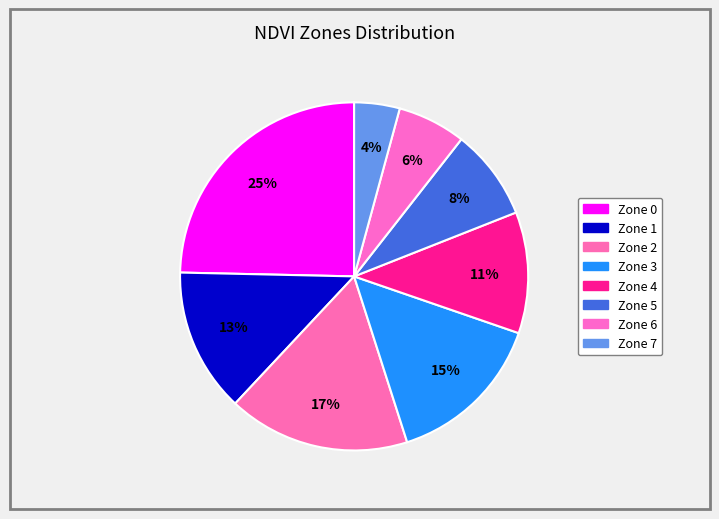

What is the ratio of the value at Zone 1 to the value at Zone 6?

2.1